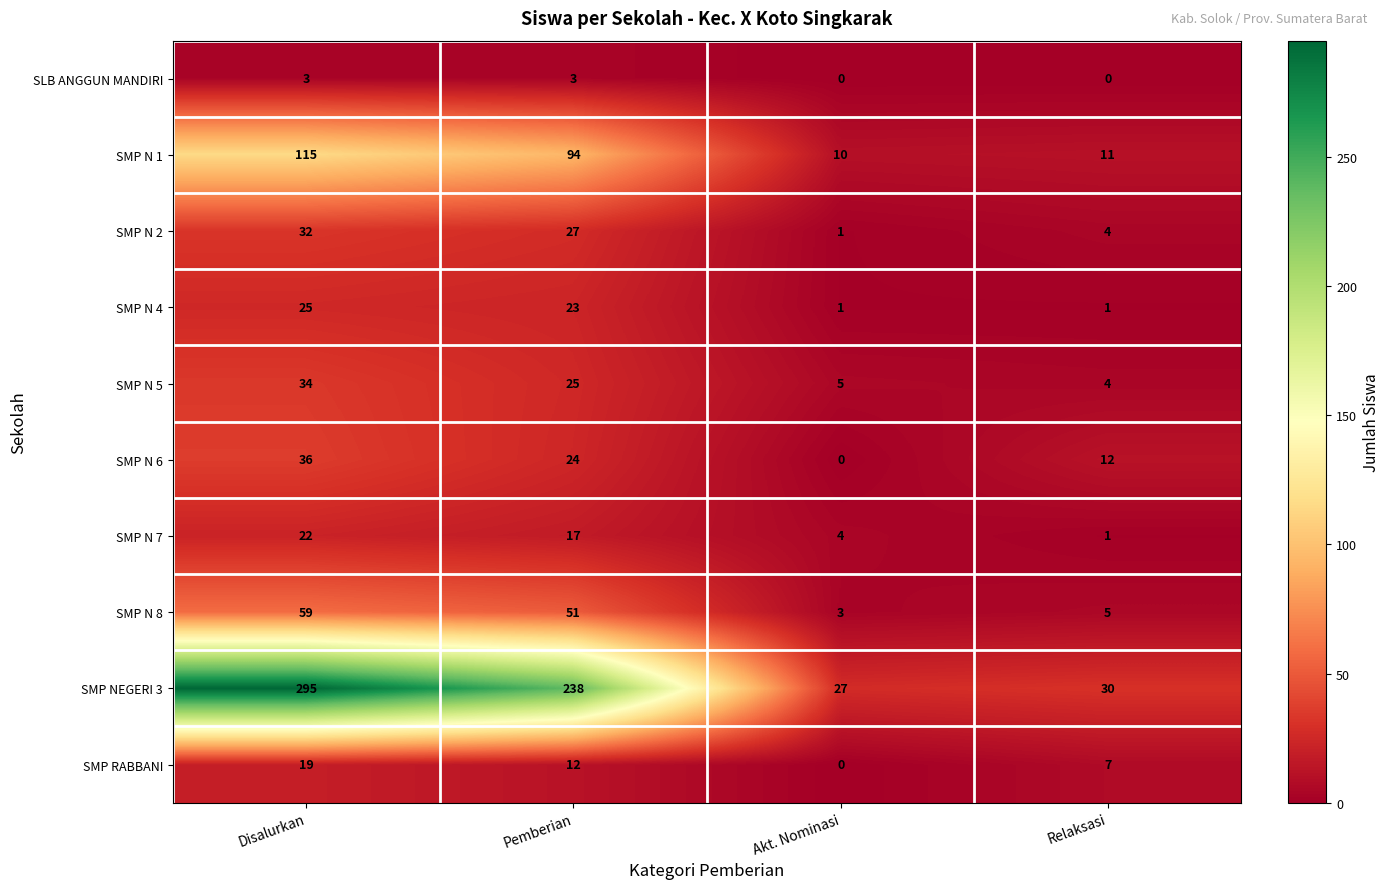

What is the sum of all SMP N 7 values?

44